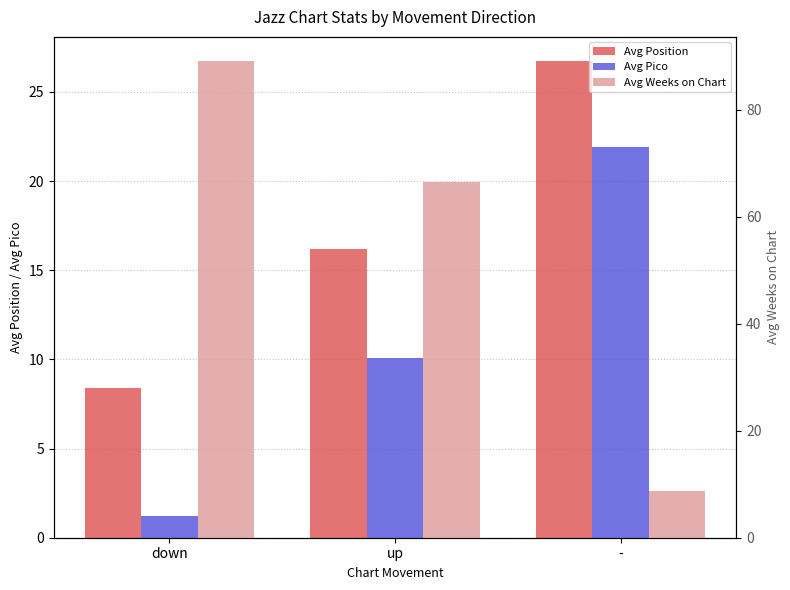

How many bars are there in each group?

3